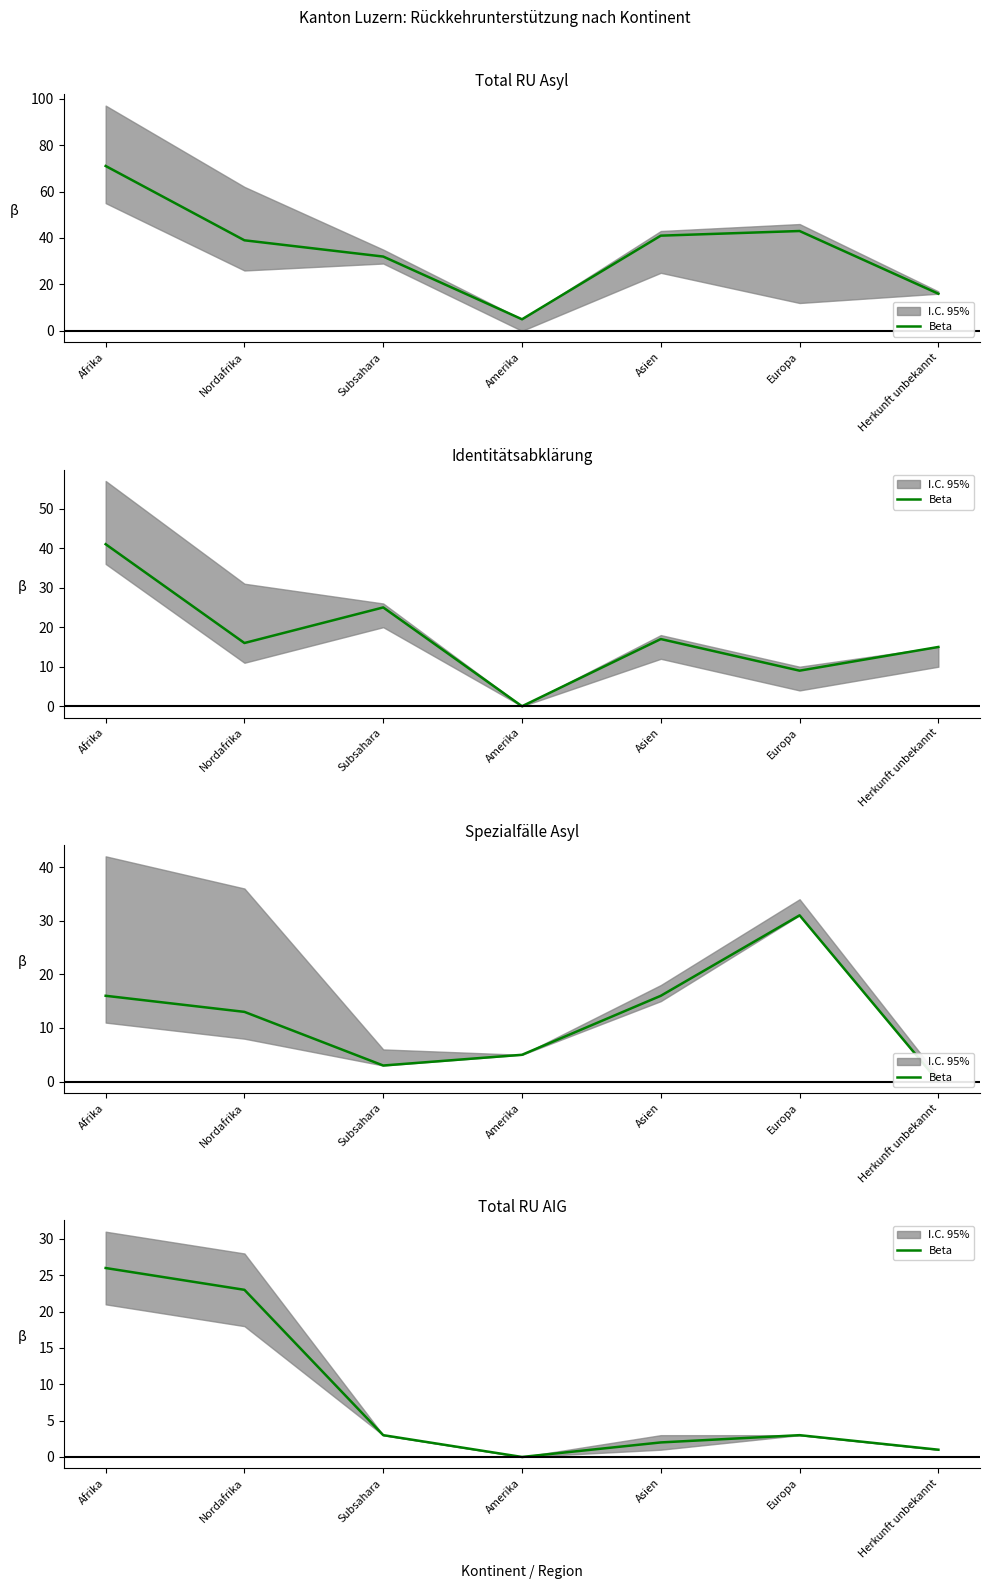

What is the label of the 4th point from the right?

Amerika